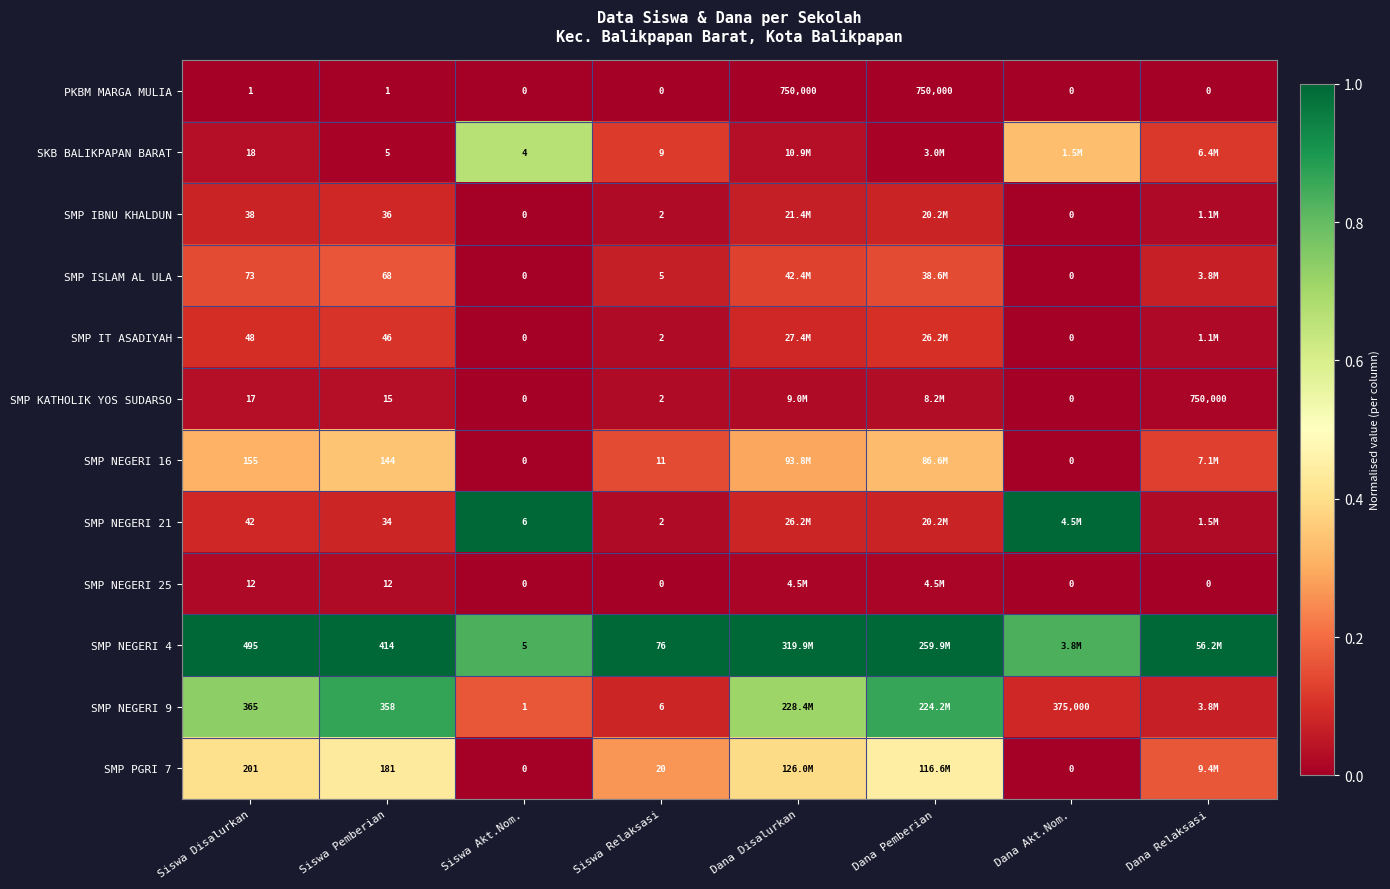

Which category has the lowest value in the SMP IBNU KHALDUN series?

Siswa Akt.Nom.